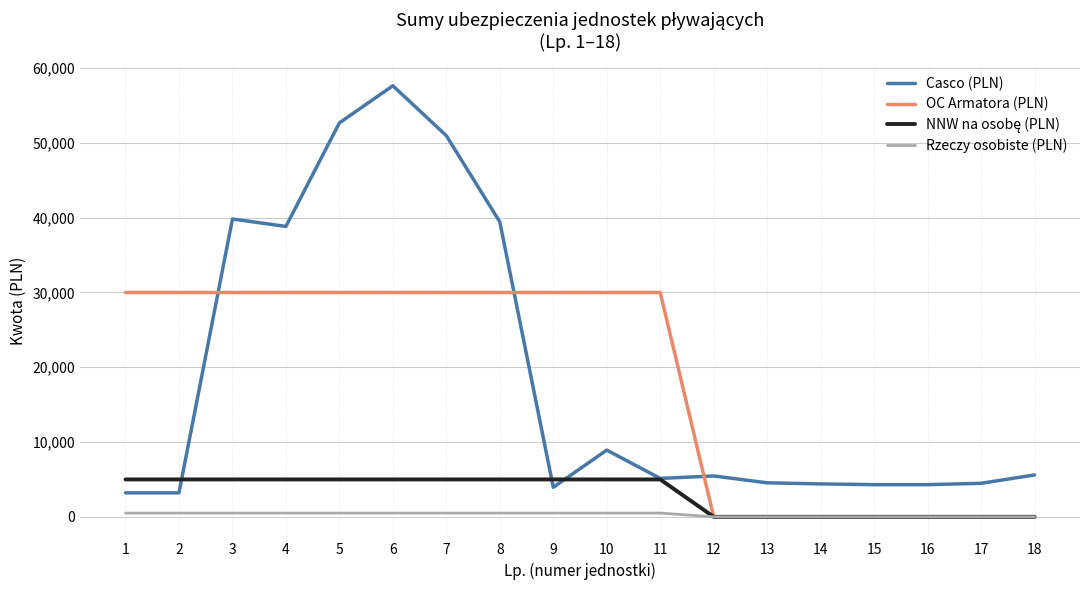

Between 5 and 10, which series saw the biggest shift?

Casco (PLN)